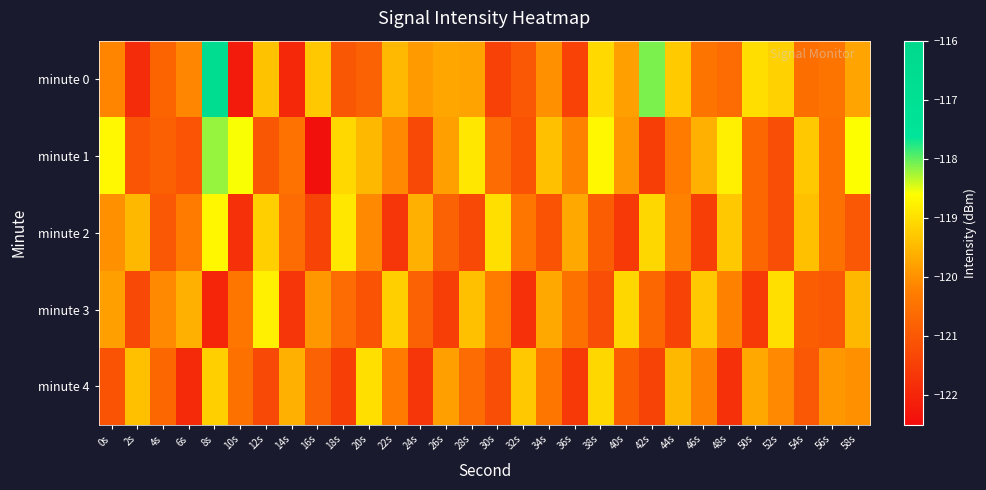

What is the difference between the highest and lowest values at 40s?

2.5